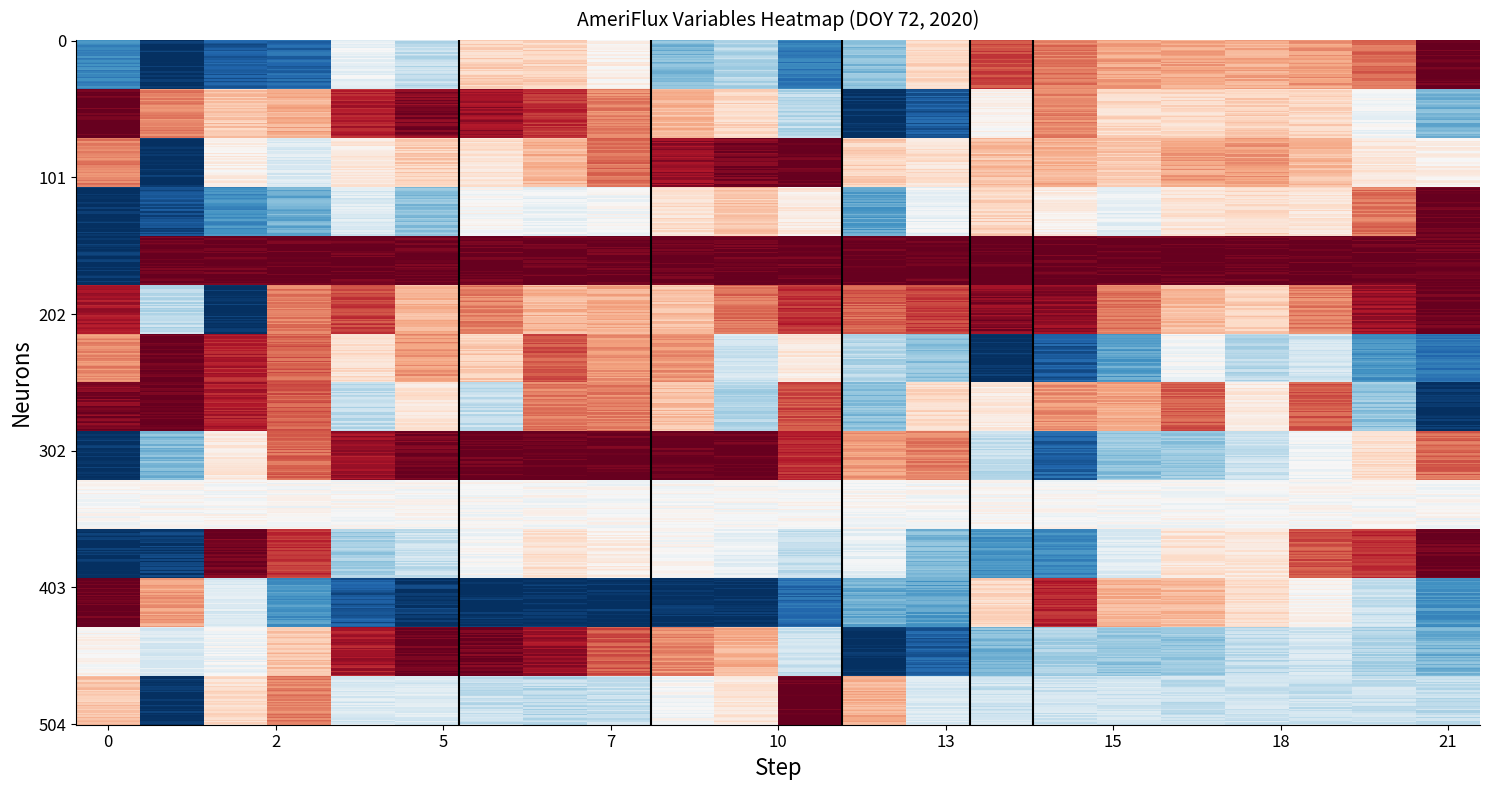

Which series has the largest range (max minus min)?

row_0